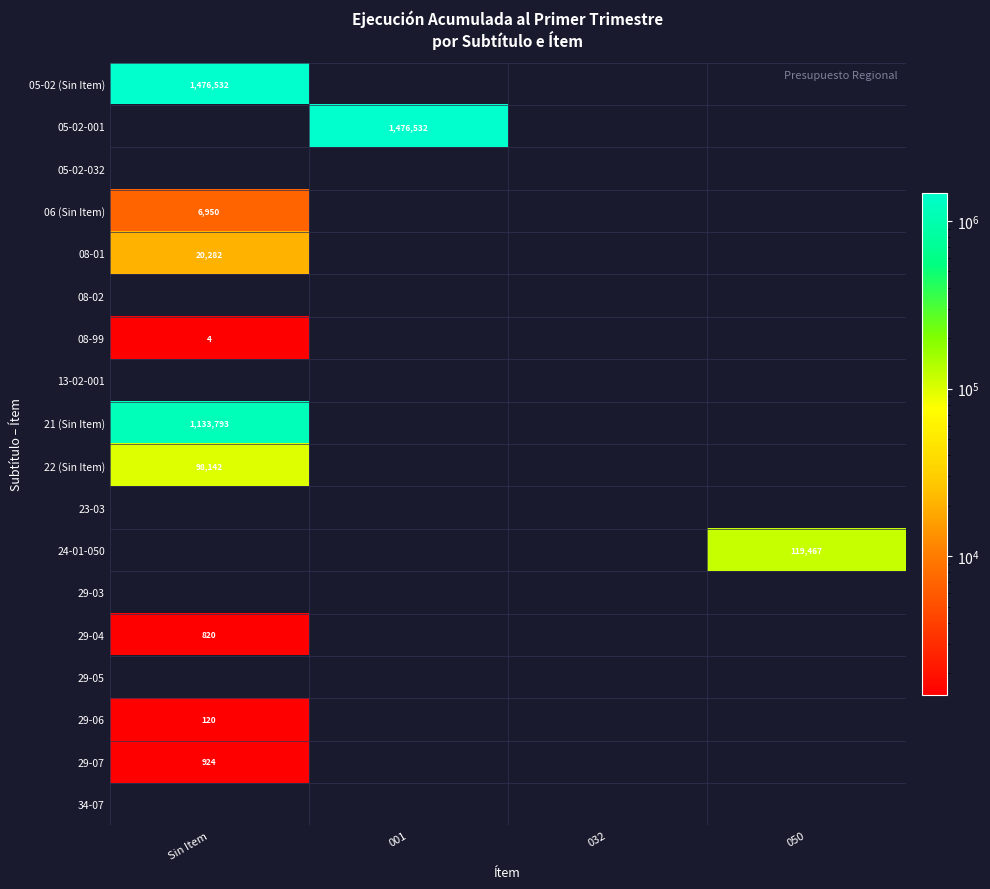

Which category has the highest value across all series?

Sin Item